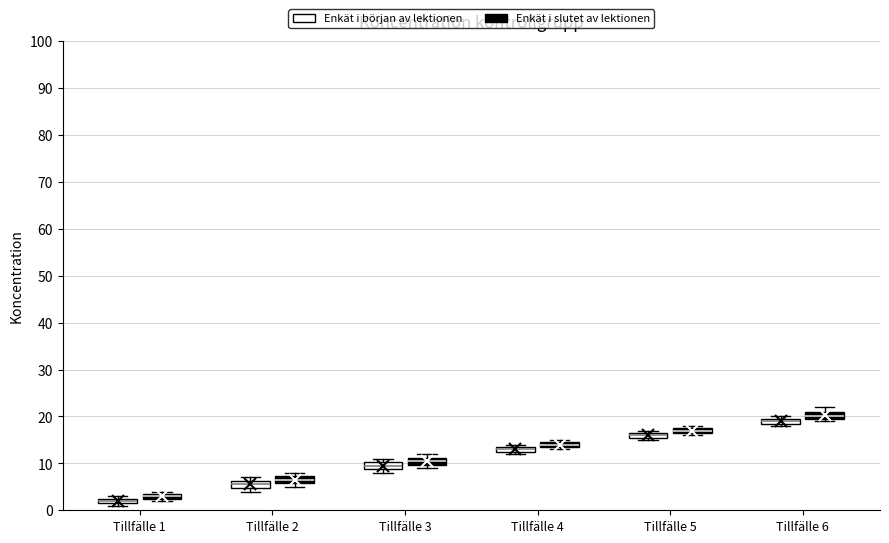

Which box has the highest median line?

Tillfälle 6 (Enkät i slutet av lektionen)